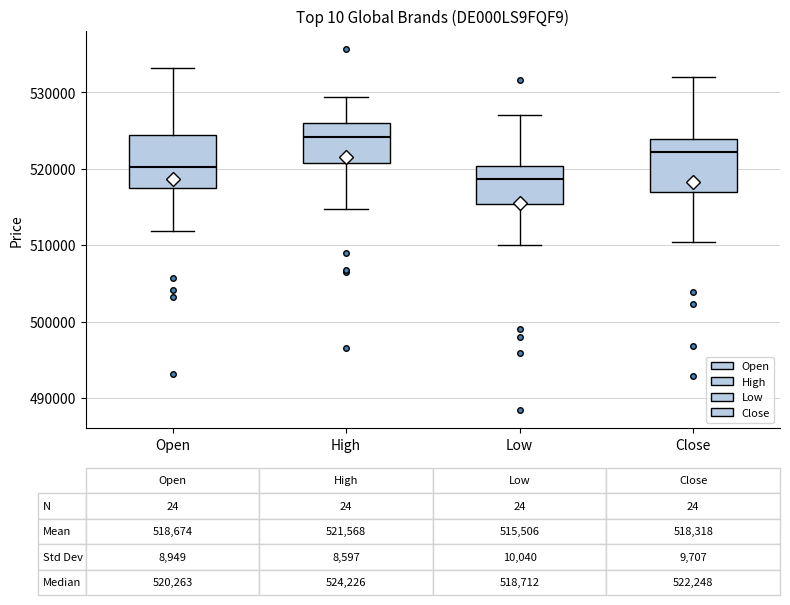

Which box has the highest median line?

High